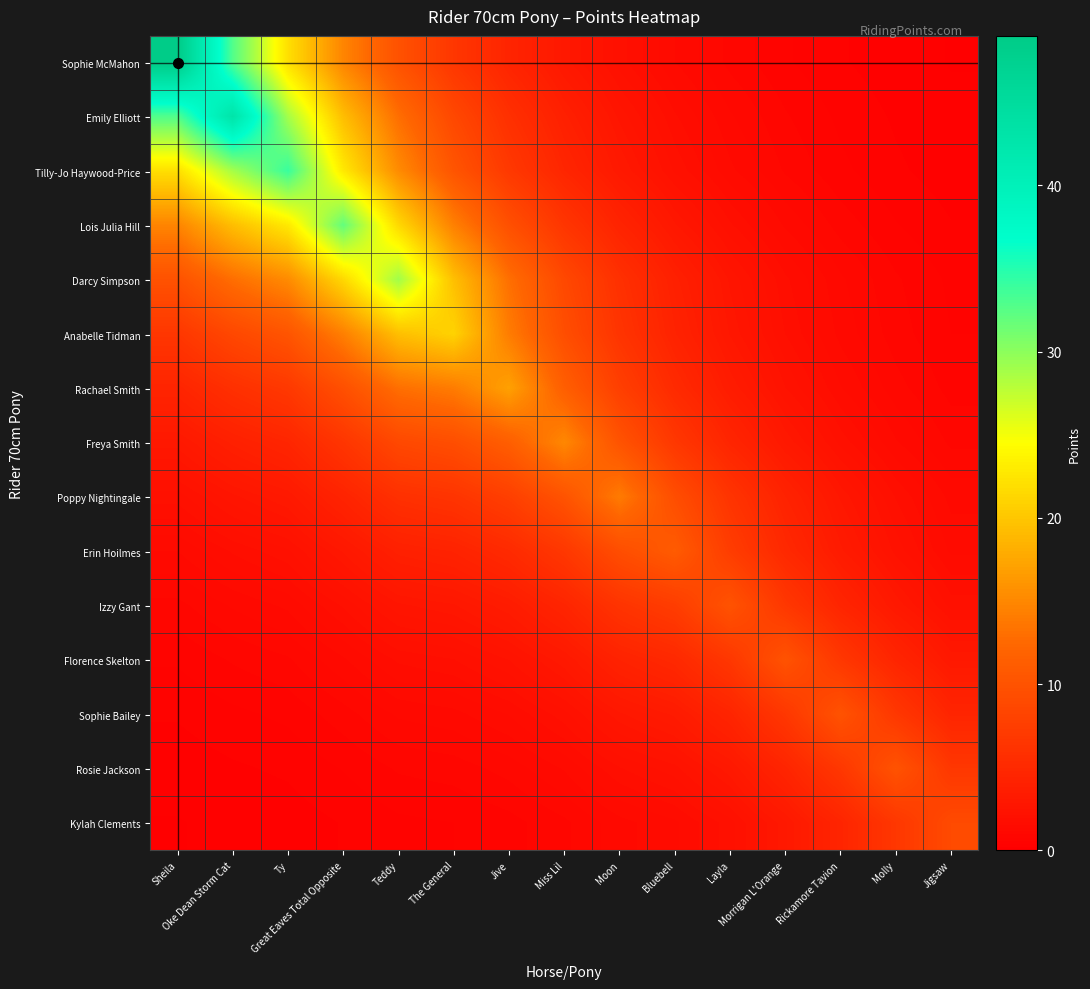

Which series has the largest range (max minus min)?

Sophie McMahon